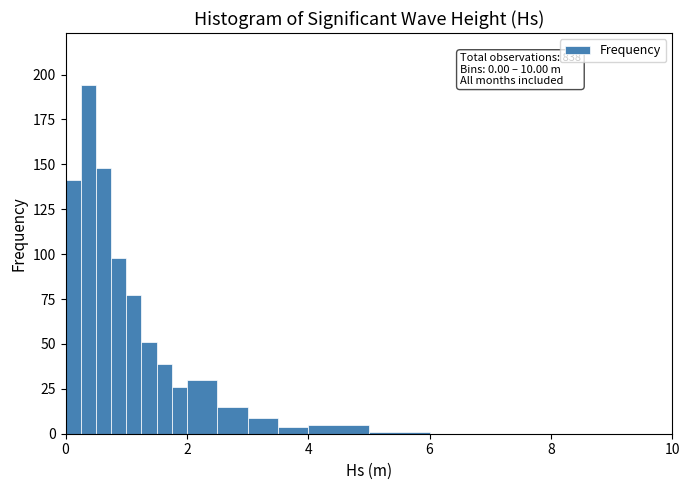

Read against the x-axis, roughly where is the centre of the tallest bar?

0.4